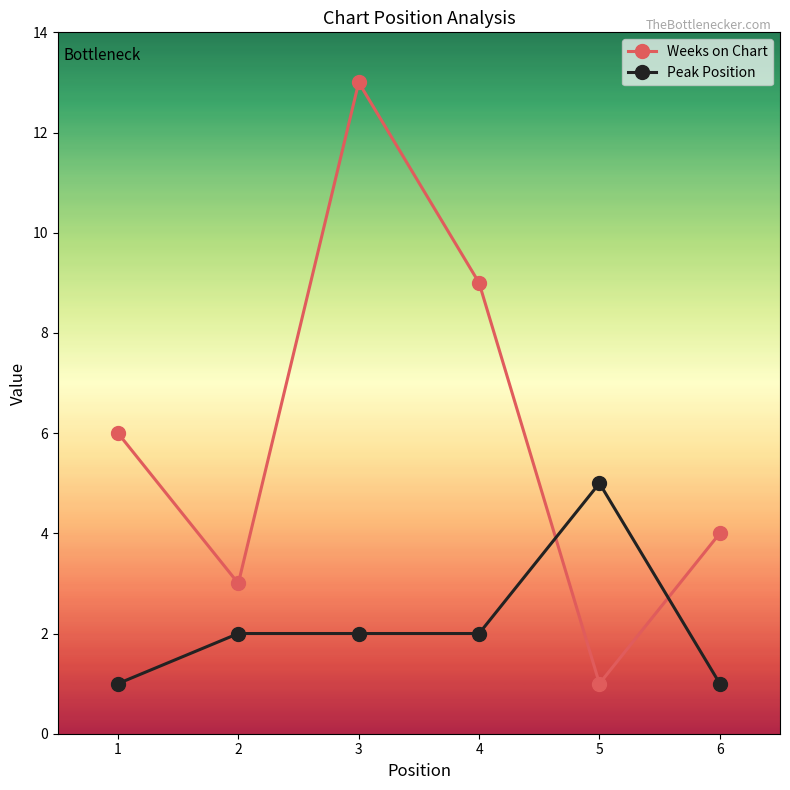

What is the smallest value displayed?

1